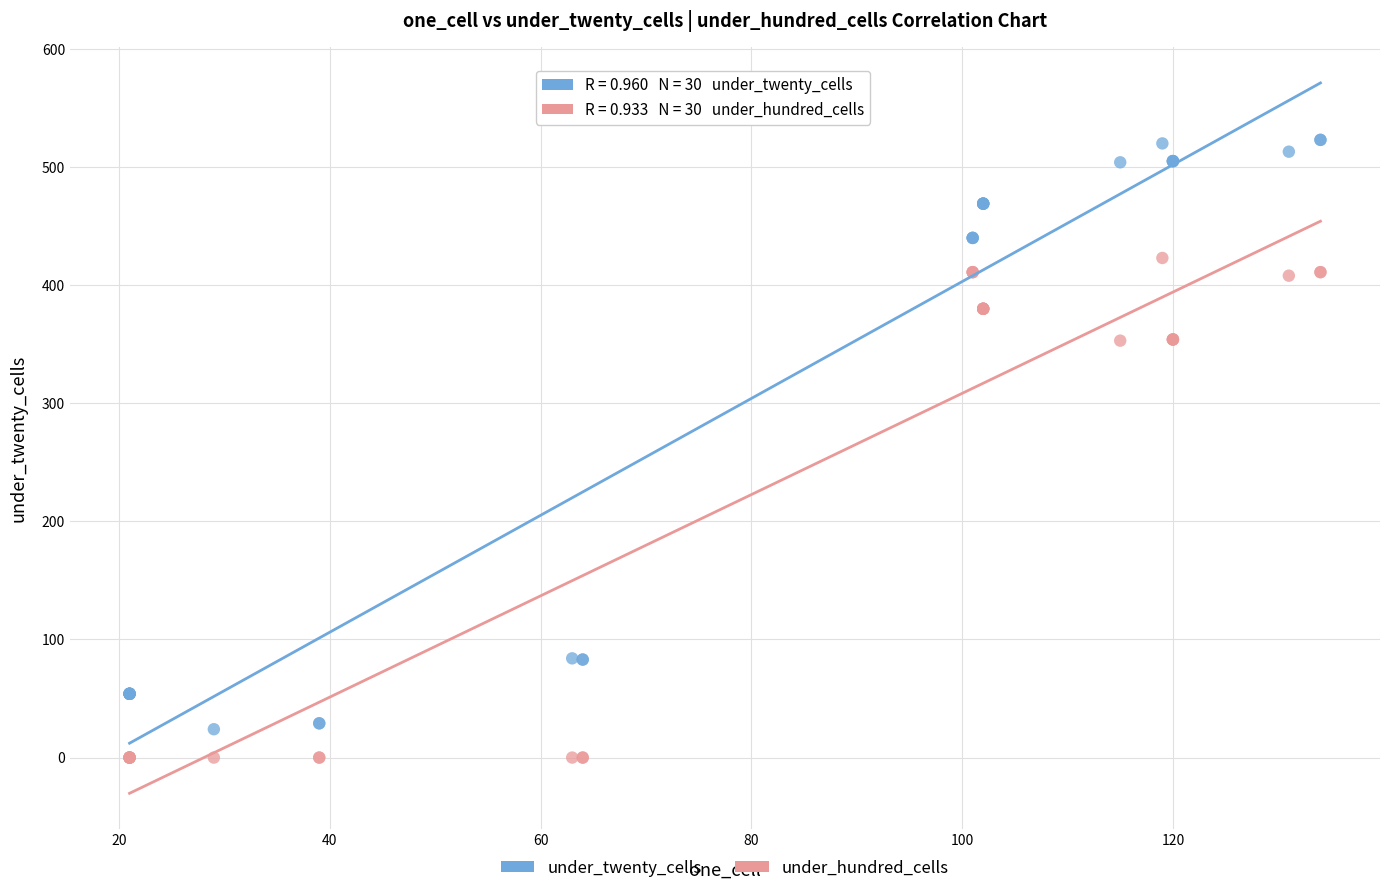

Which series reaches the maximum Y coordinate?

under_twenty_cells